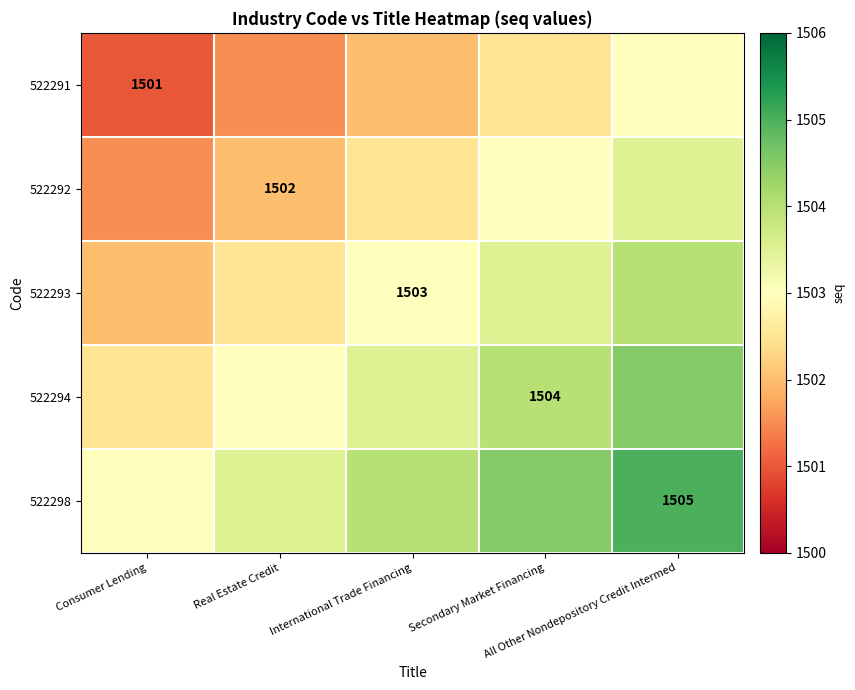

The 522292 series shows 869.2 at Consumer Lending. True or false?

False